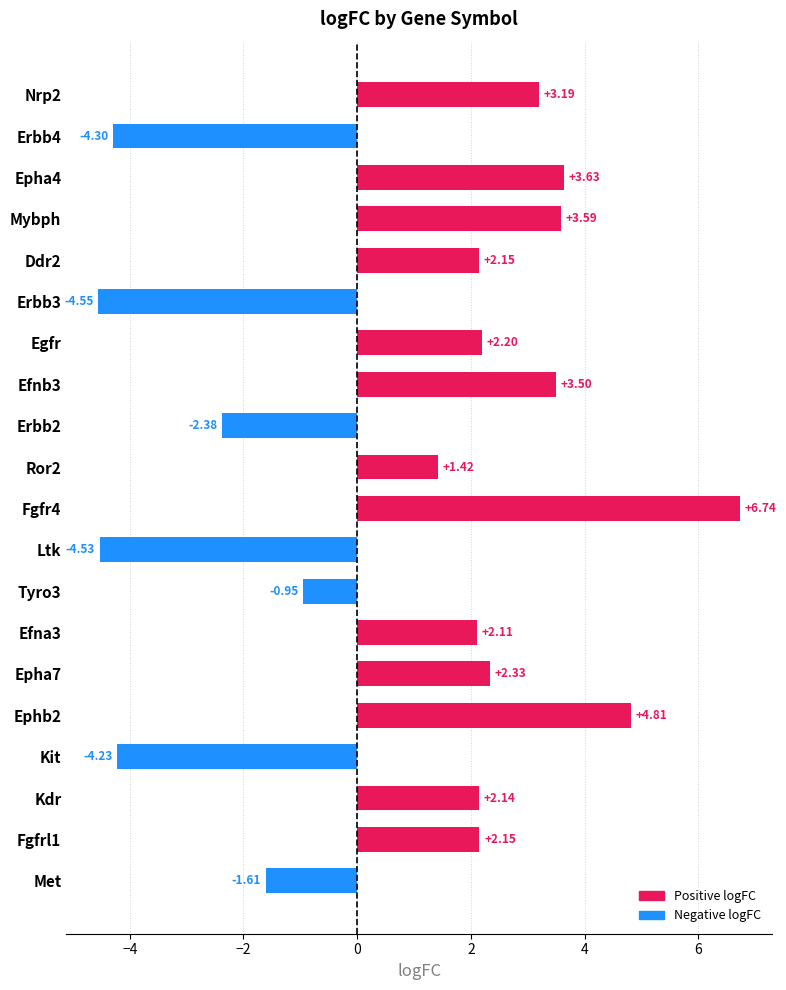

What is the difference between the second highest and second lowest values?

9.3